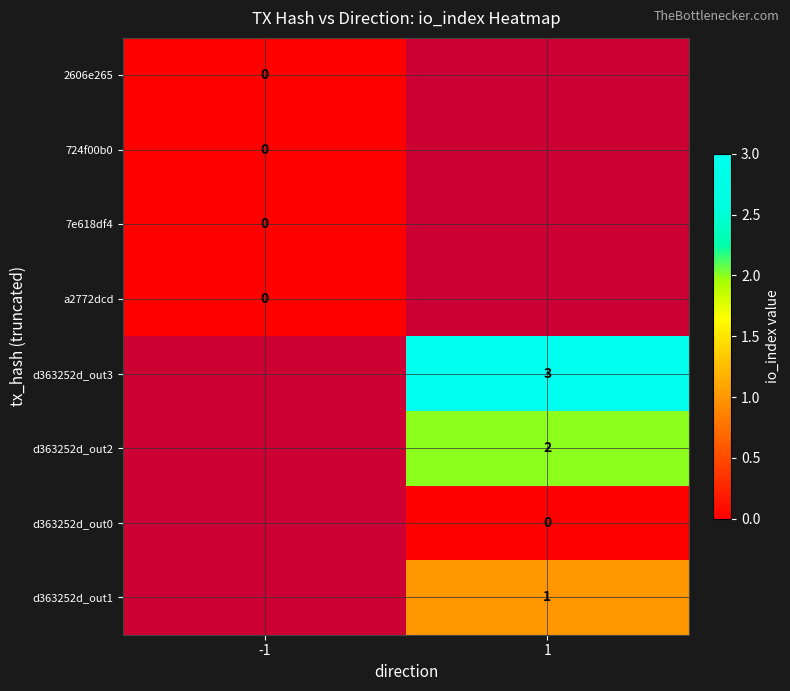

The value of d363252d_out1 at 1 is 1. True or false?

True